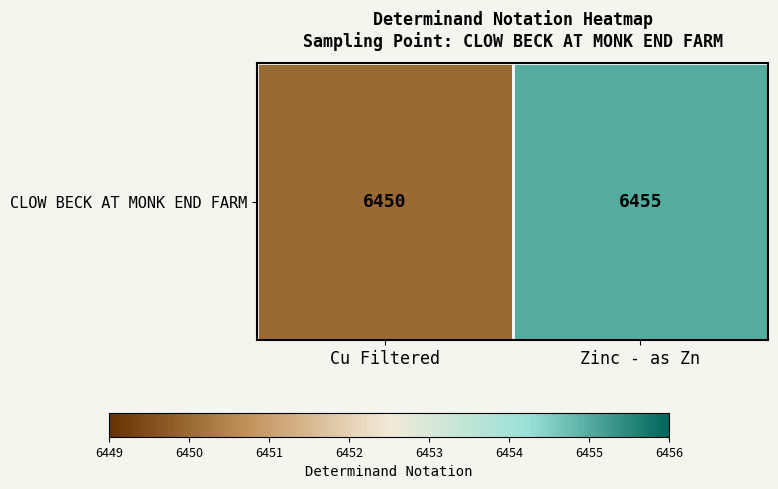

What is the average value?

6452